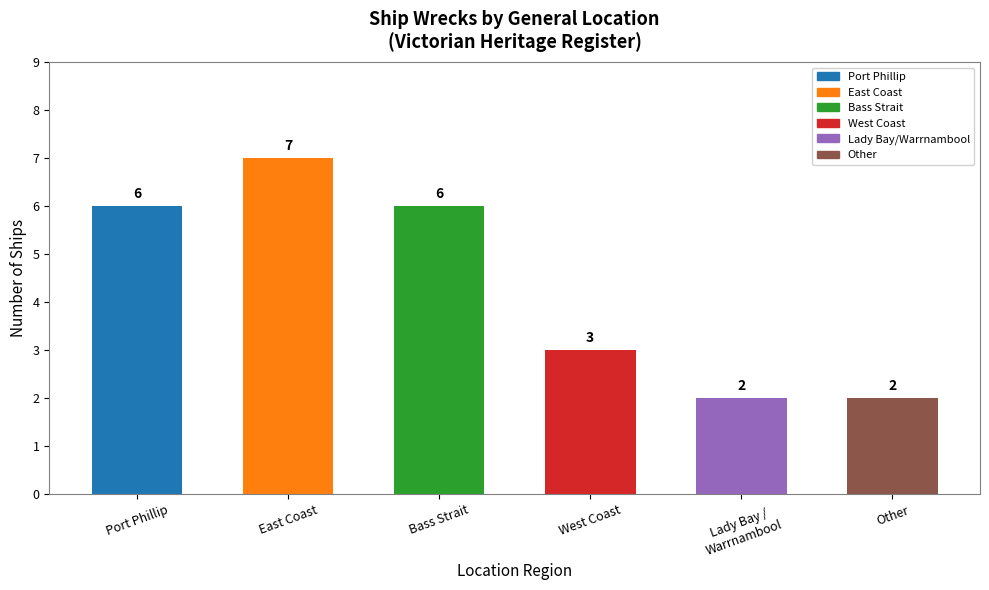

What is the maximum value shown in the chart?

7